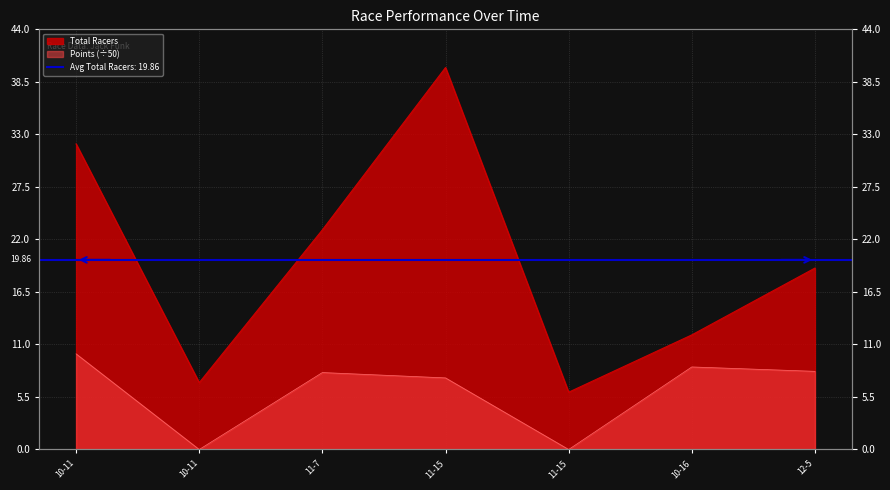

True or false: Total Racers and Points cross at least once.

False